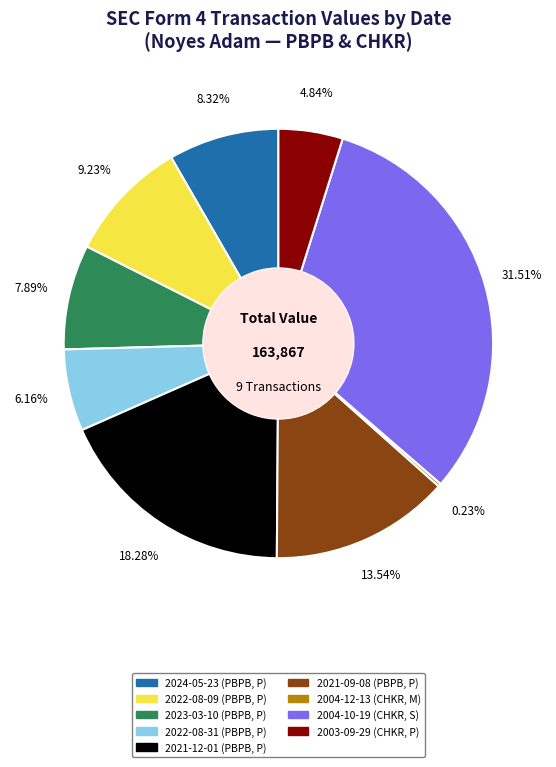

Between 2021-12-01 (PBPB, P) and 2004-10-19 (CHKR, S), which is larger?

2004-10-19 (CHKR, S)